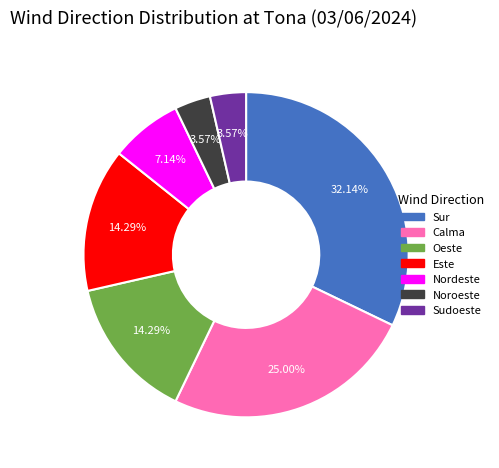

Is it true that Este is 26% of the pie?

False